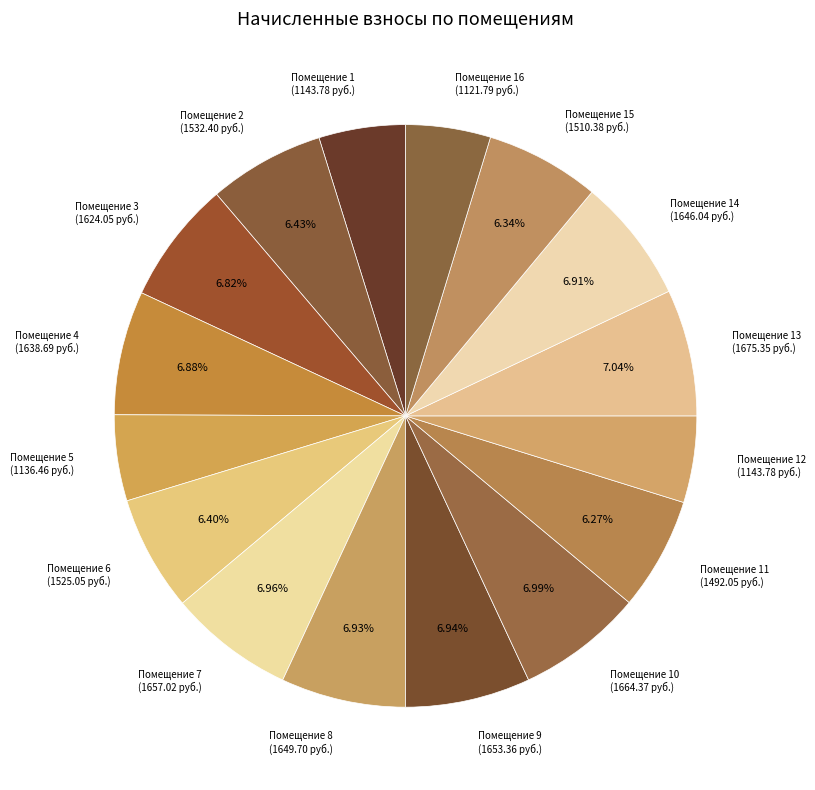

What is the ratio of the value at Помещение 9 (1653.36 руб.) to the value at Помещение 5 (1136.46 руб.)?

1.5